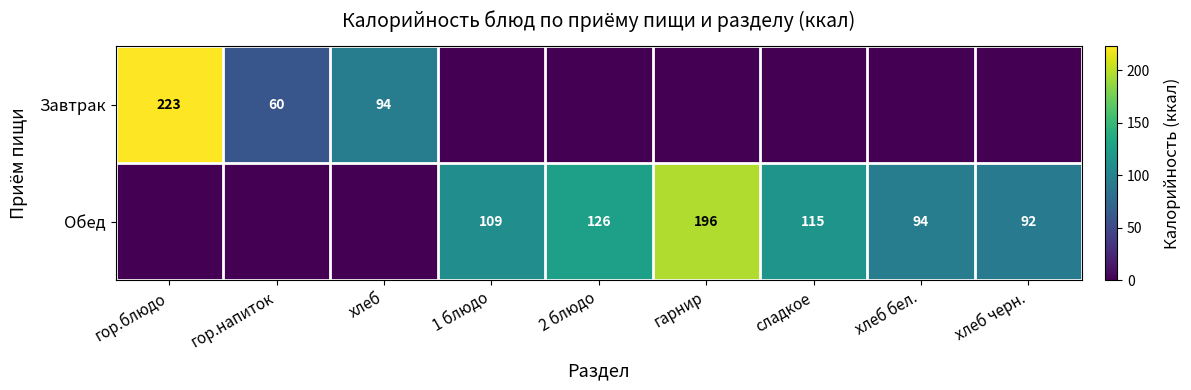

Is the value of Завтрак at гор.блюдо greater than the value of Обед at гарнир?

Yes